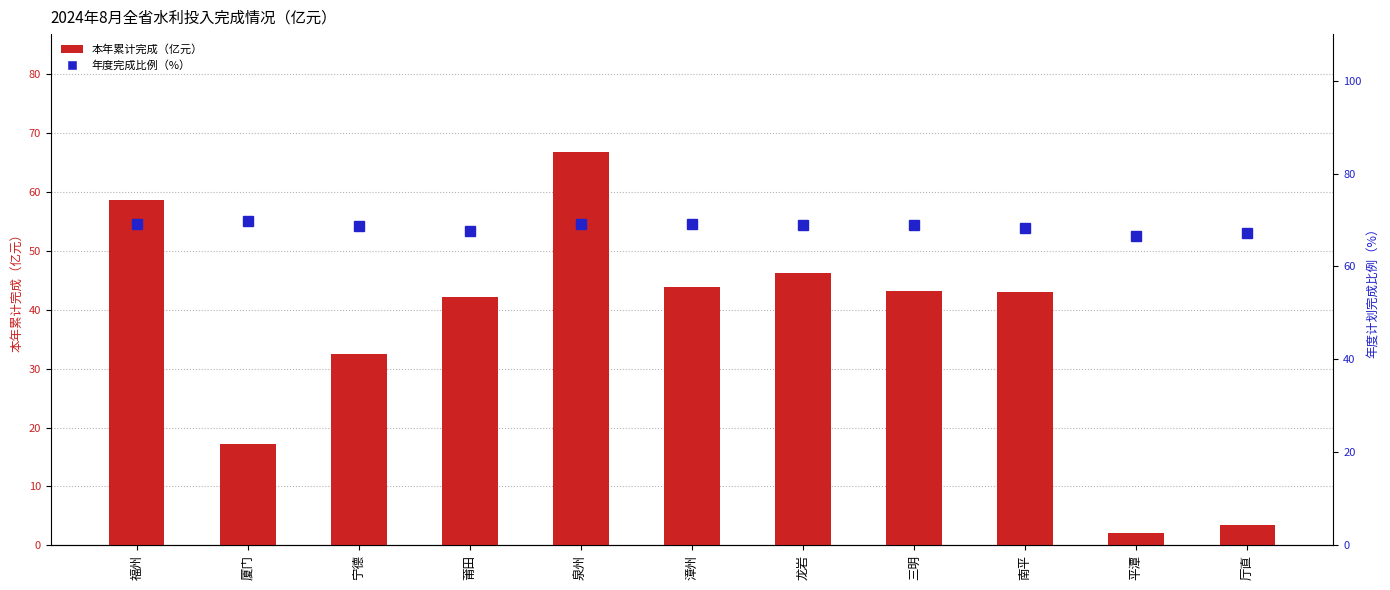

Reading left to right, what are all the values shown in this chart?

本年累计完成（亿元）: 福州=58.6	厦门=17.2	宁德=32.4	莆田=42.2	泉州=66.8	漳州=43.9	龙岩=46.2	三明=43.1	南平=43.0	平潭=2.1	厅直=3.5
年度计划完成比例（%）: 福州=69.2	厦门=69.8	宁德=68.7	莆田=67.6	泉州=69.2	漳州=69.0	龙岩=69.0	三明=68.9	南平=68.3	平潭=66.6	厅直=67.1